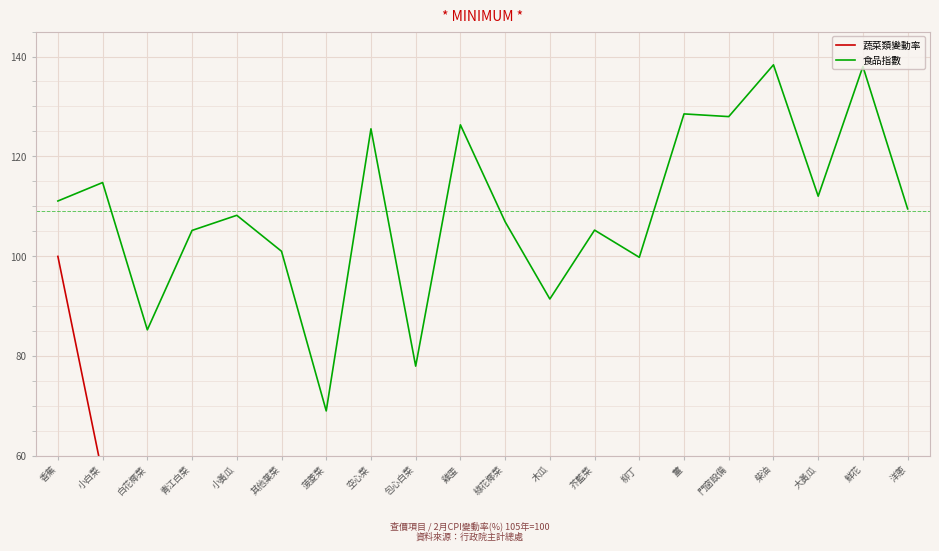

What is the label of the 3rd point from the left?

白花椰菜